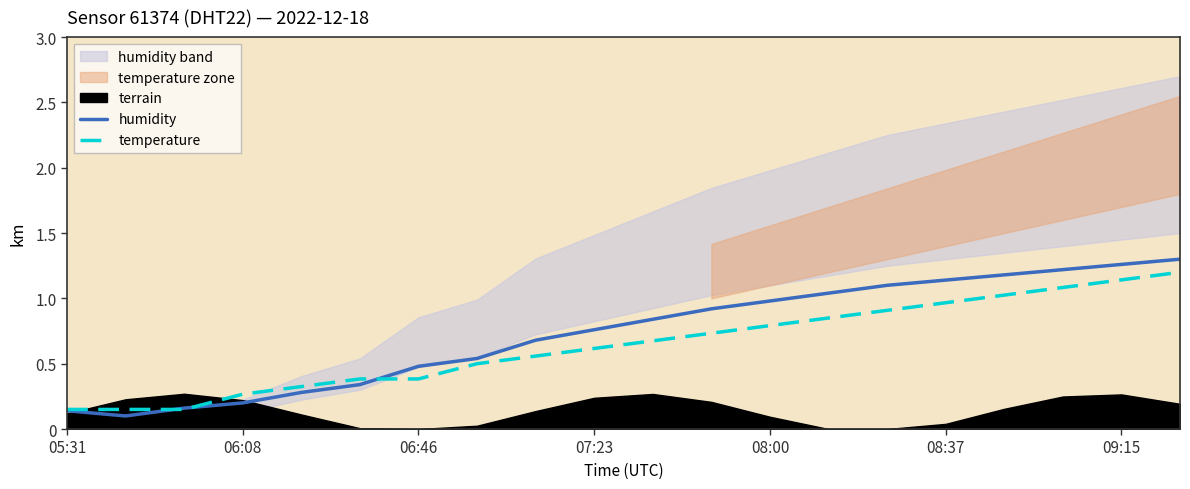

What is the difference between the second highest and minimum values in the temperature series?

1.0